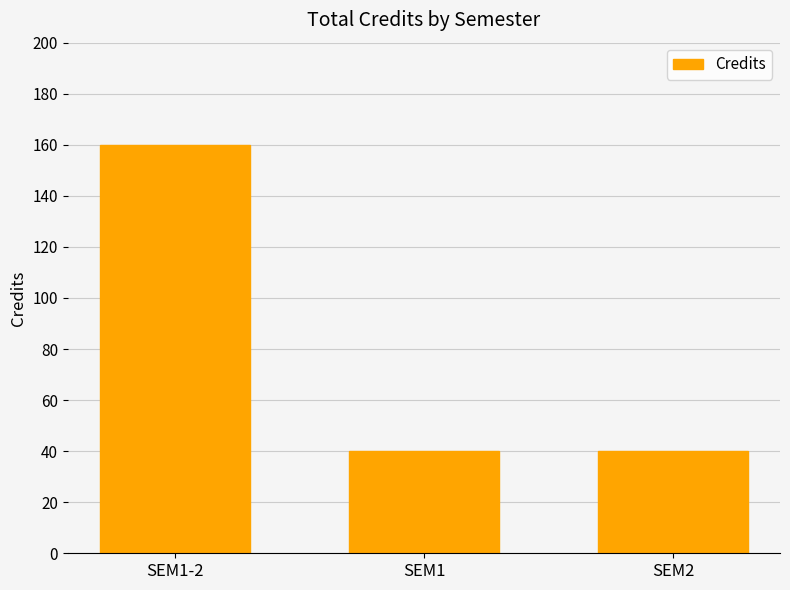

Reading left to right, what are all the values shown in this chart?

160	40	40